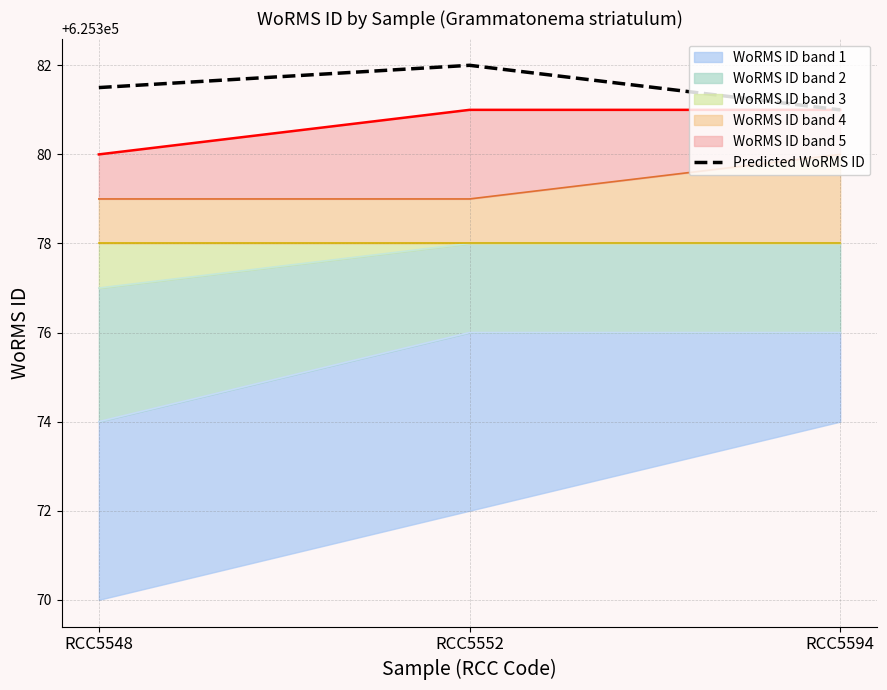

Reading left to right, what are all the values shown in this chart?

625381.5	625382.0	625381.0